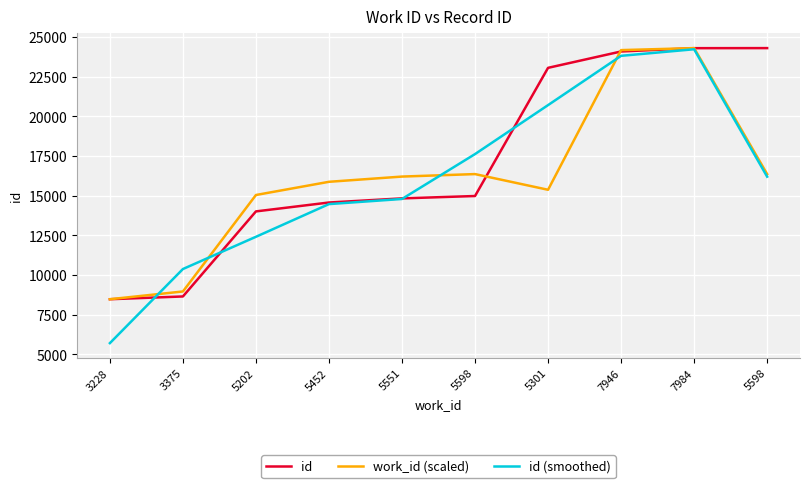

At which category is the sum across all series the highest?

7984